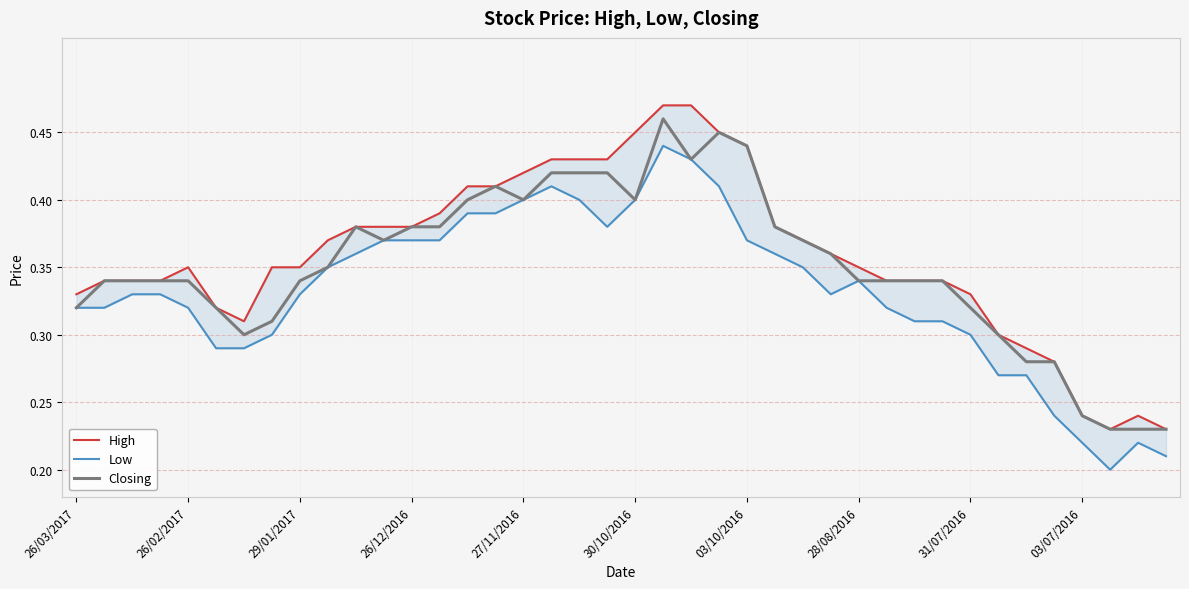

At which label is High closest to 0?

37